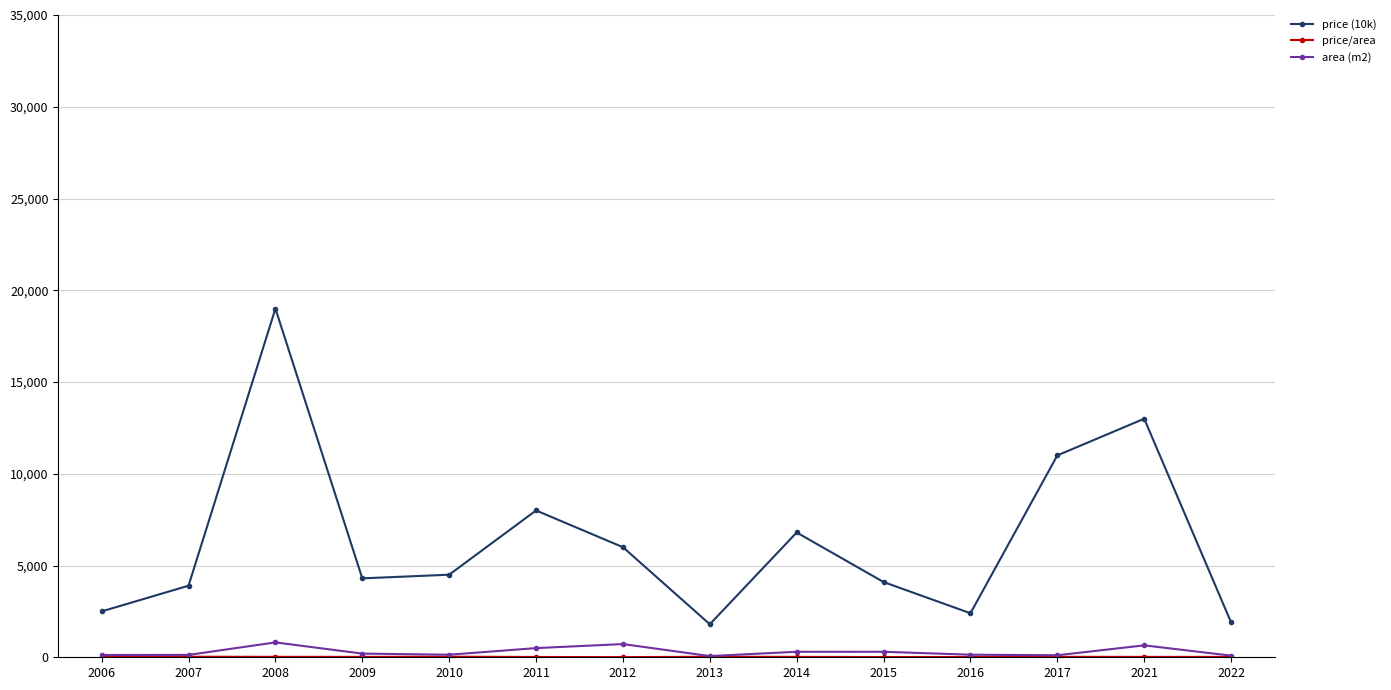

True or false: price (10k) has more than 0 interior local peaks.

True